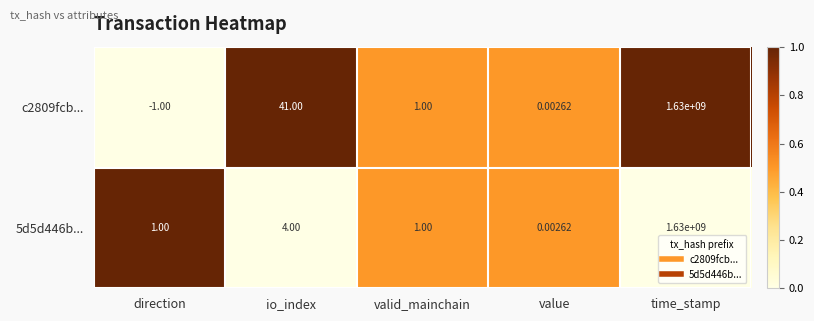

Count the number of data series in this chart.

2